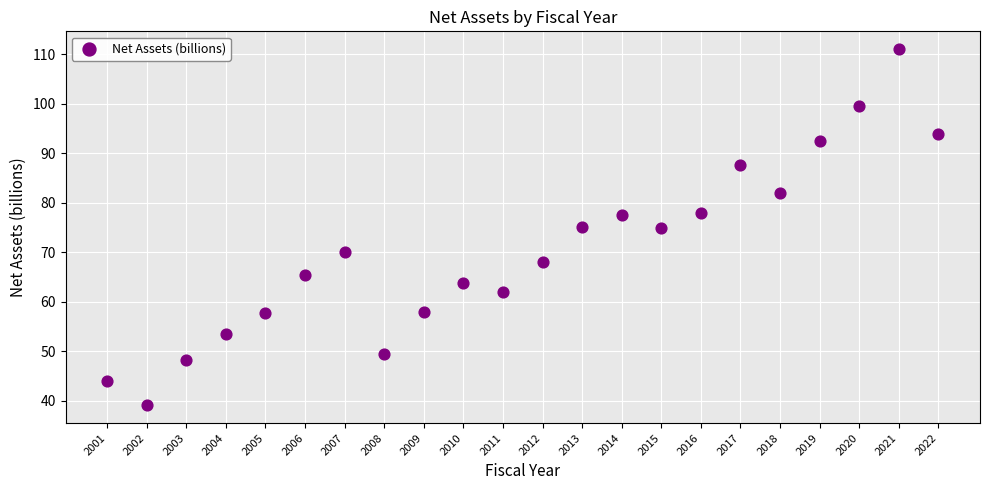

What is the range of X values (max minus min)?

21.0